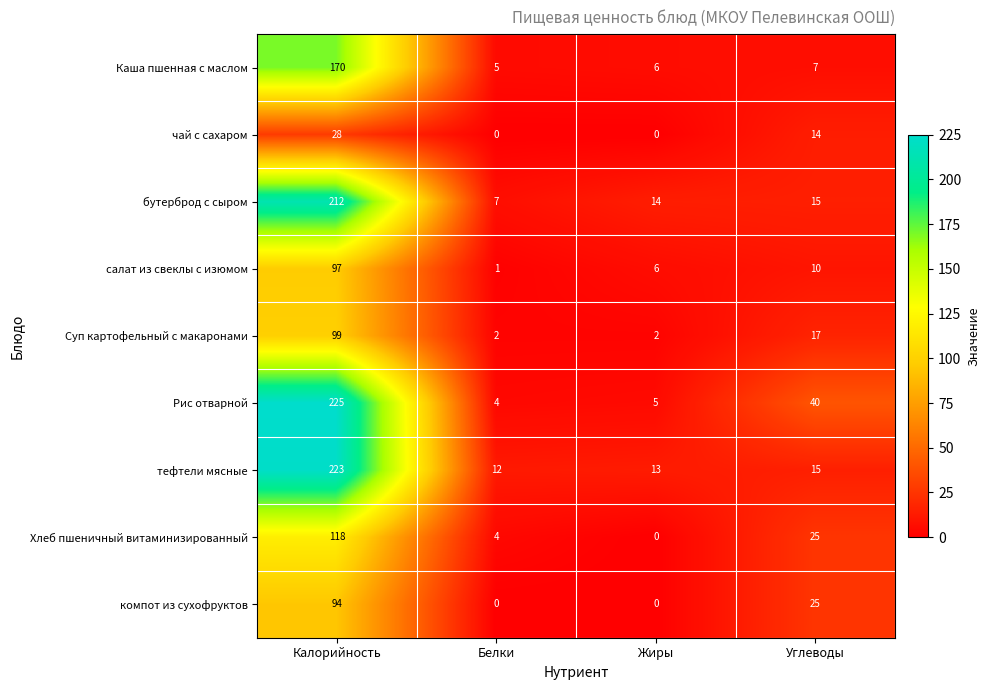

Is it true that чай с сахаром equals 0 at Белки?

True